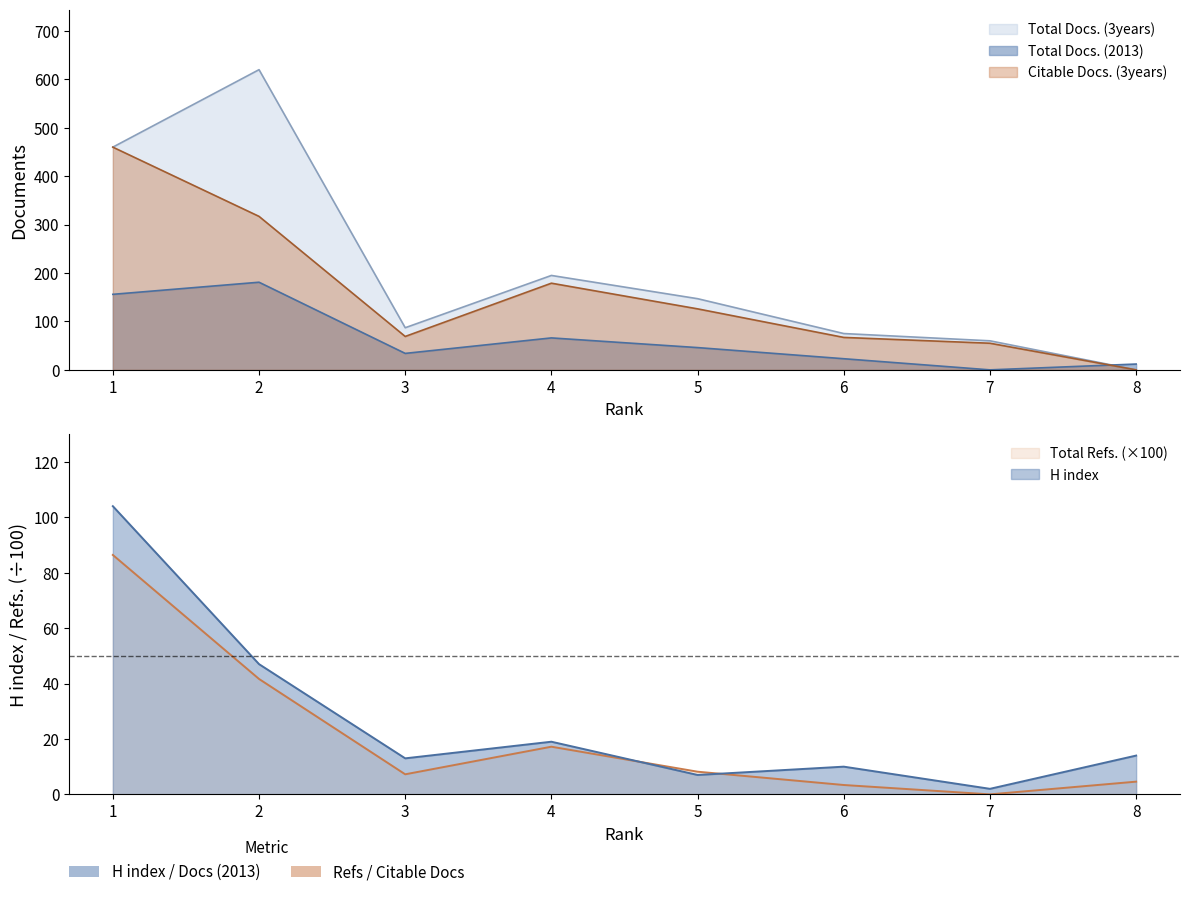

Between 4 and 5, which is larger?

4